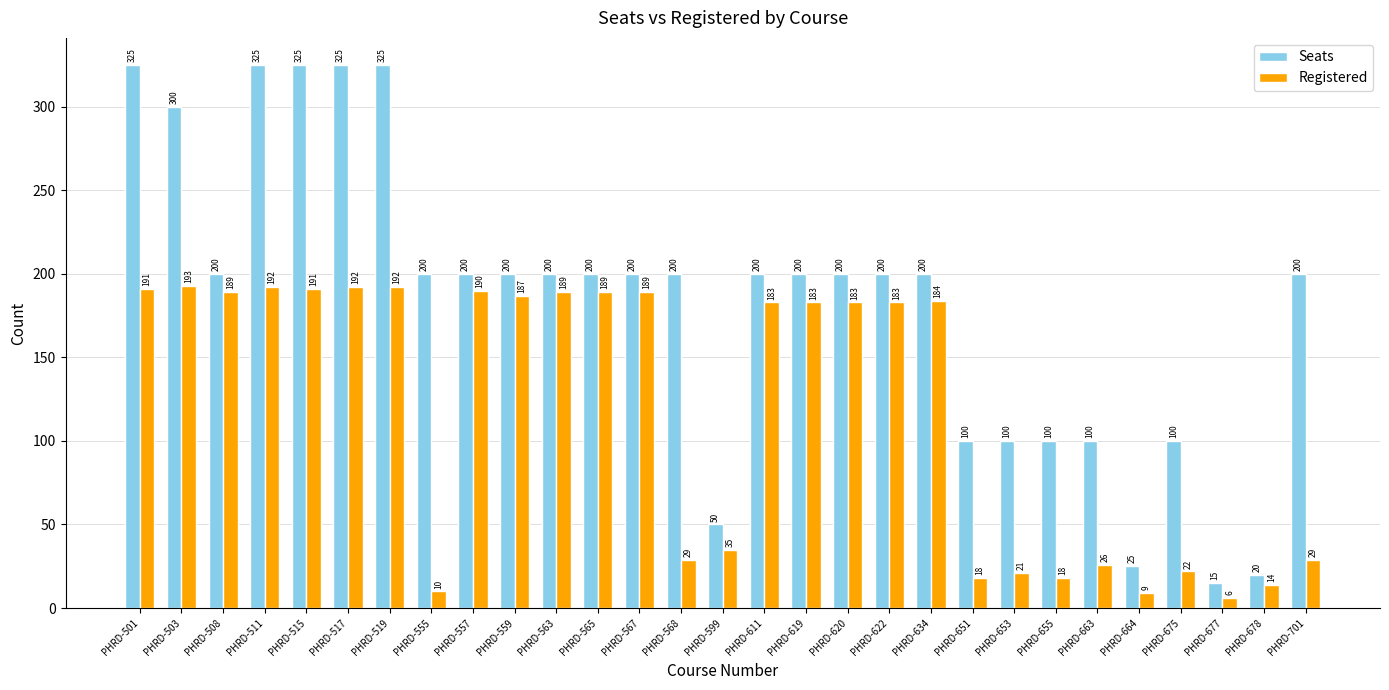

Is it true that Seats equals 68 at PHRD-611?

False